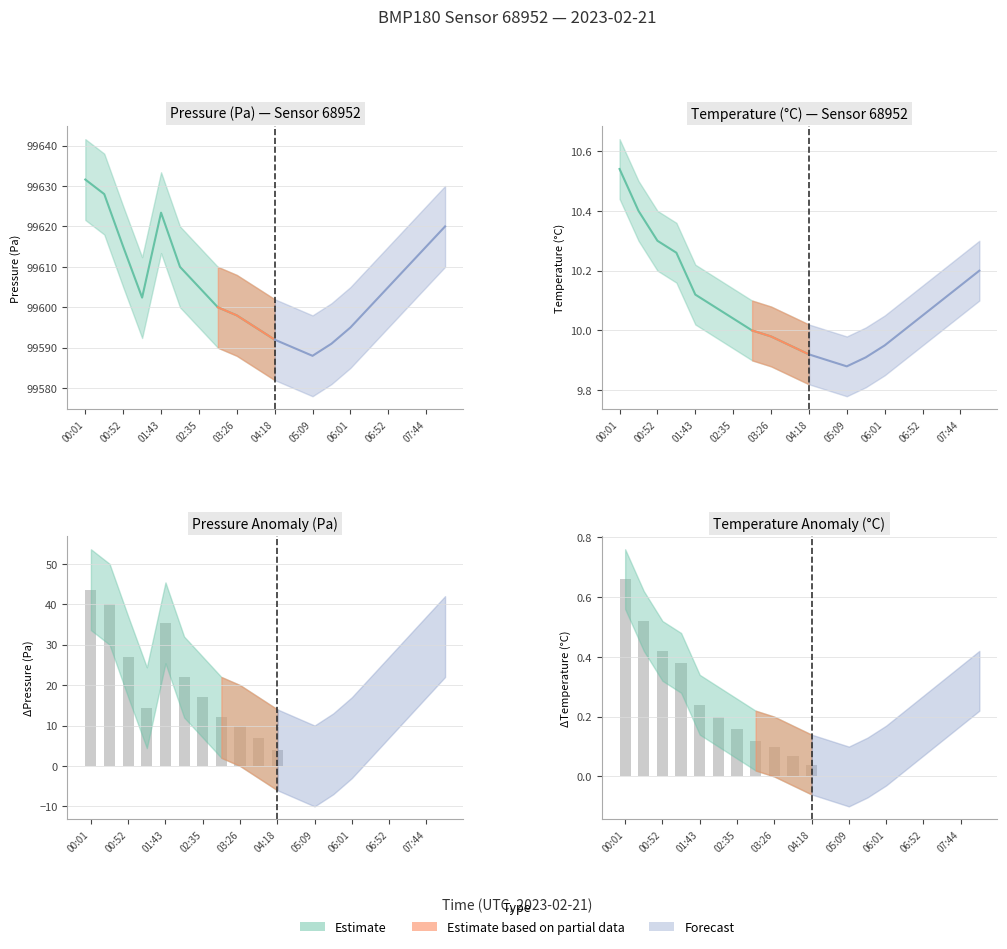

What is the value of the 4th bar from the left?

0.4